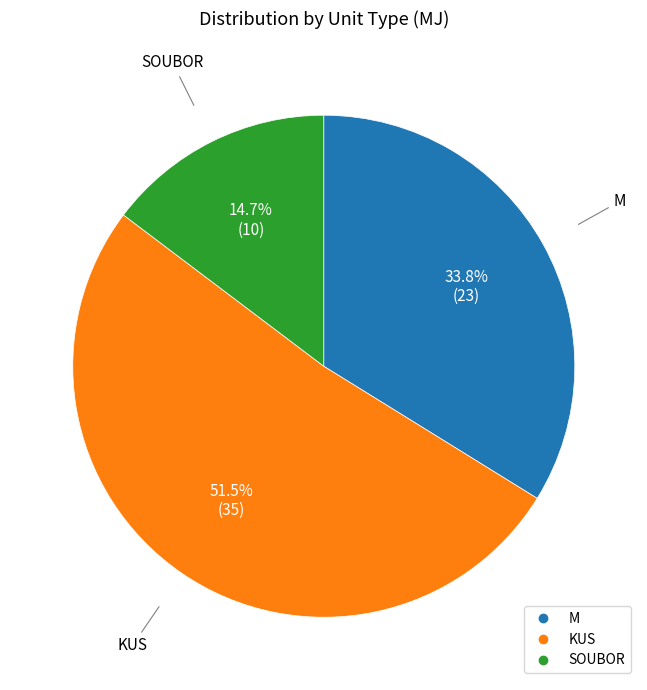

What percentage do M and SOUBOR together represent?

48.5%